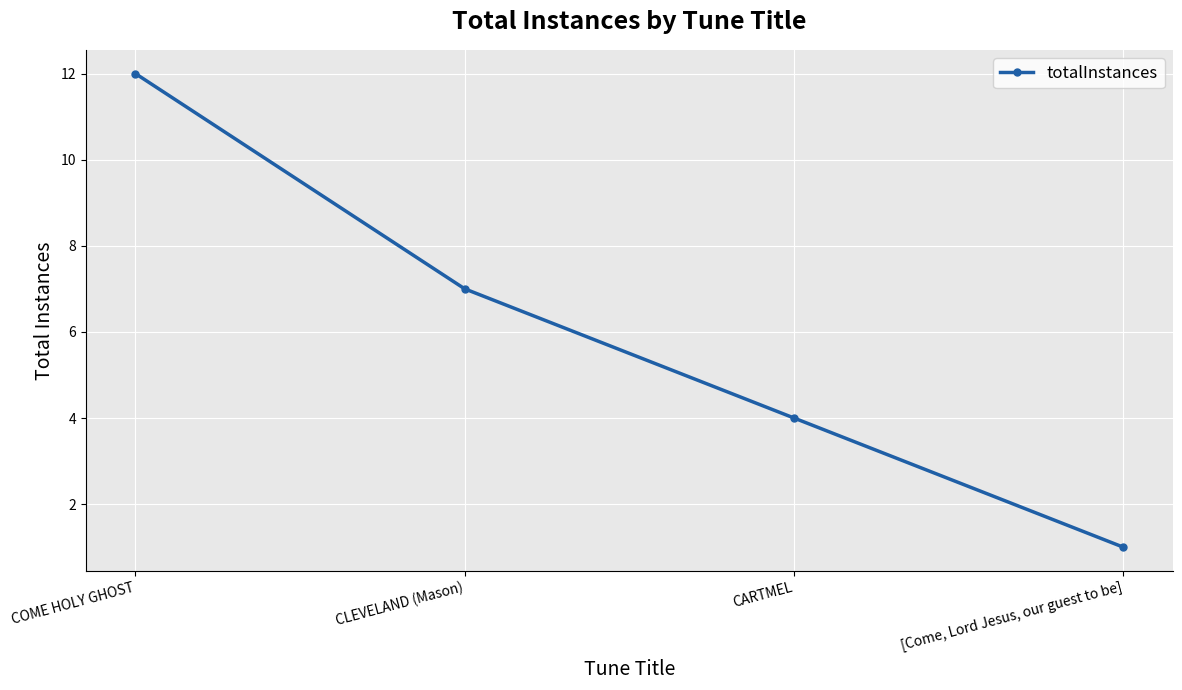

The chart shows a value of 3 at COME HOLY GHOST. True or false?

False